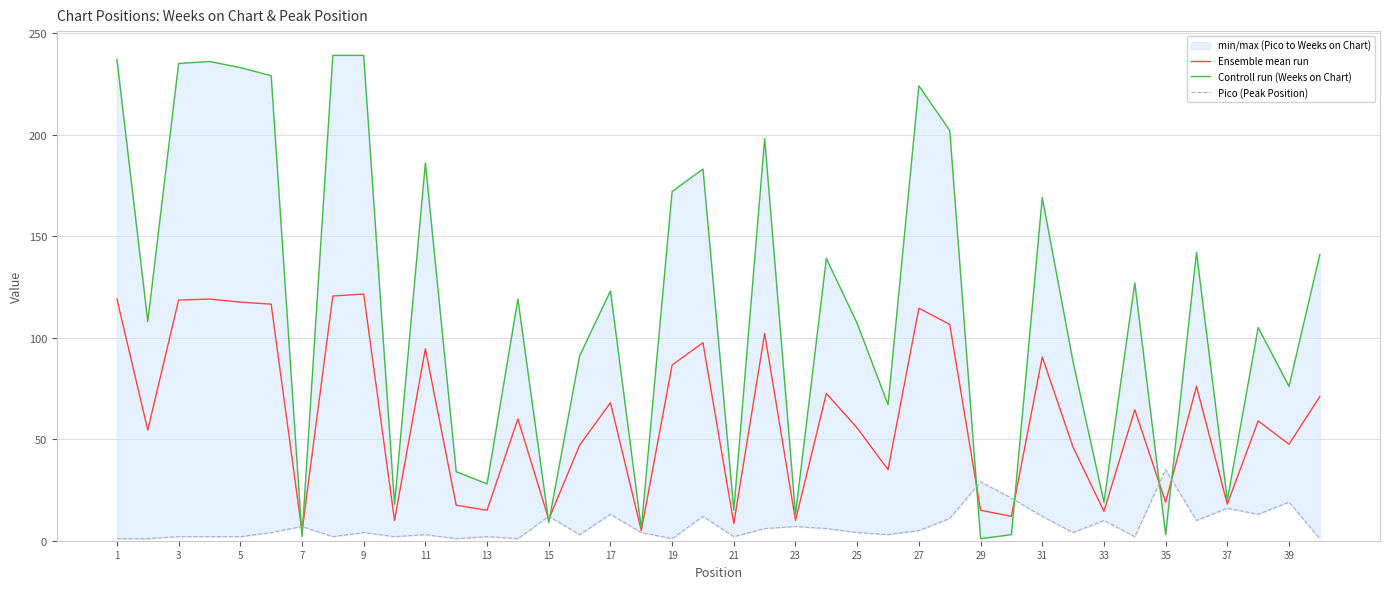

What is the average value of the Pico (Peak Position) series?

7.4